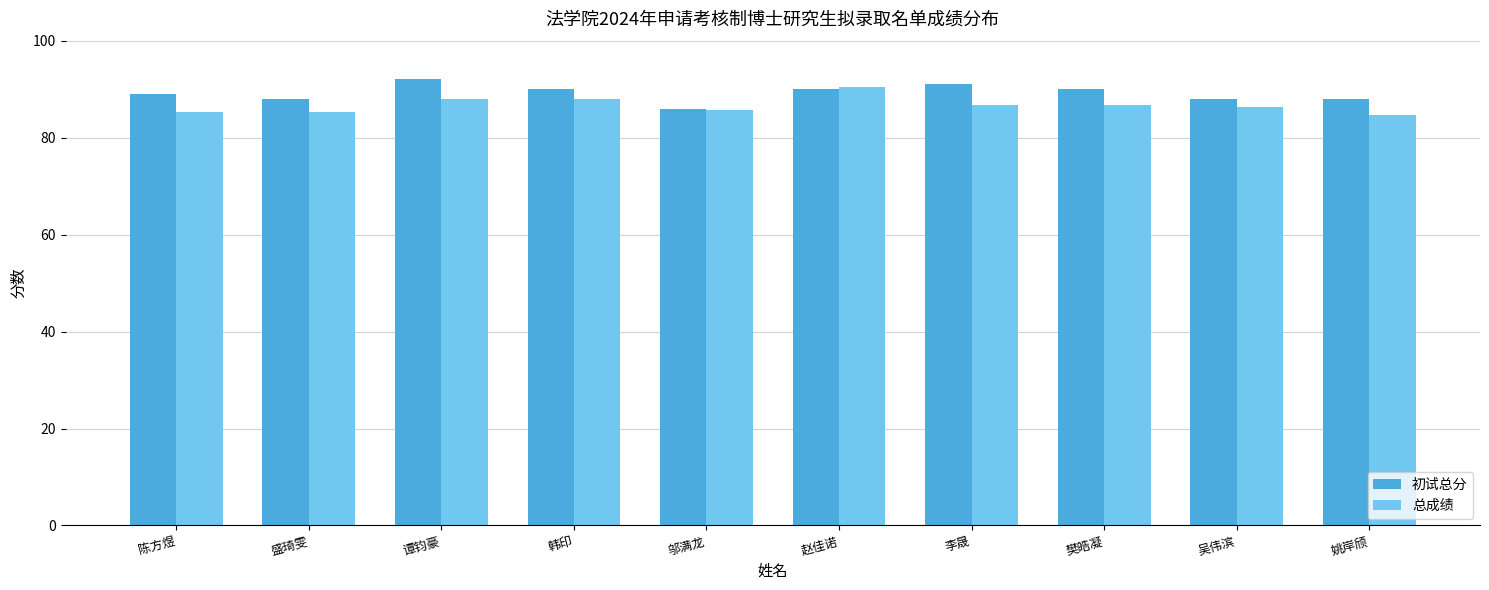

What is the difference between the 总成绩 values at 吴伟滨 and 盛琦雯?

1.2